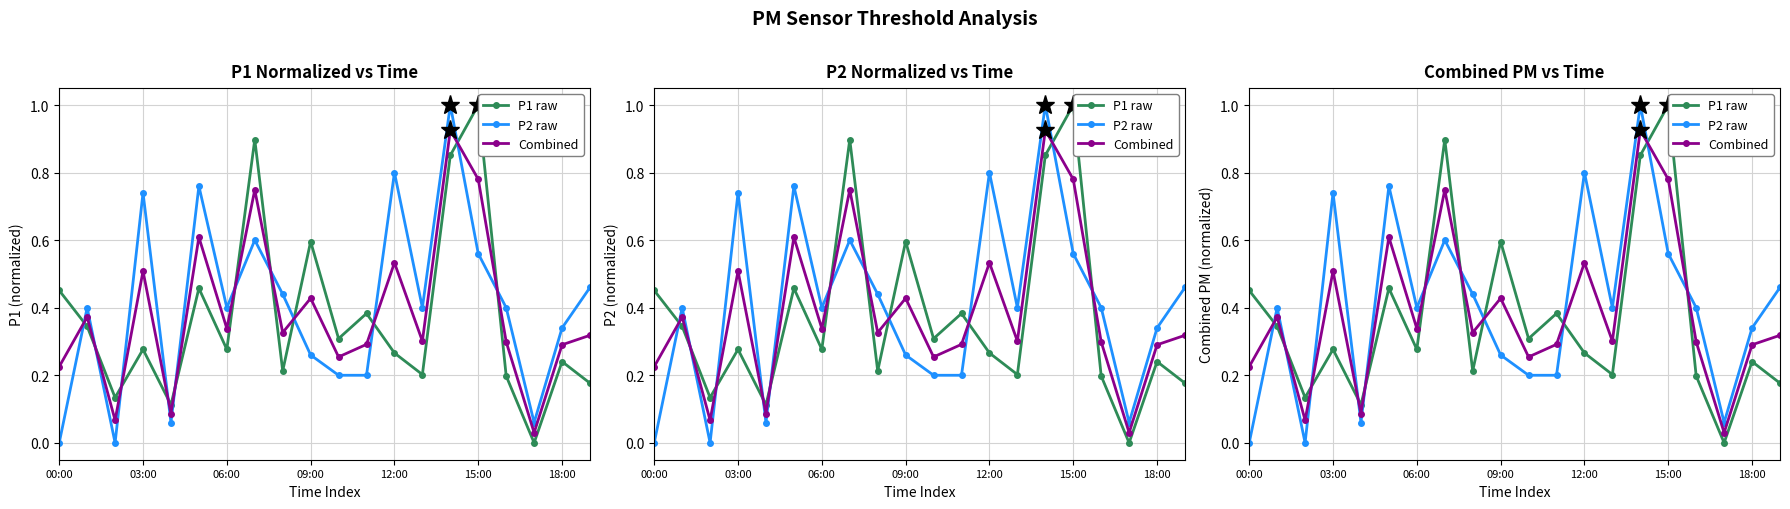

How many interior local valleys does the P2 raw series have?

5